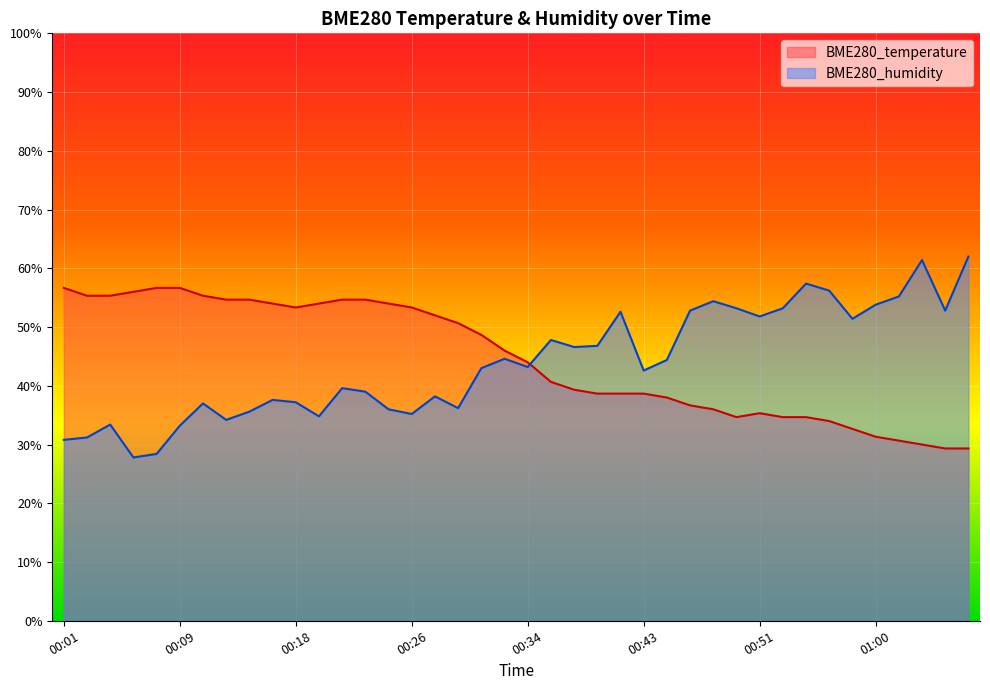

Does the chart display data point markers on the line(s)?

No